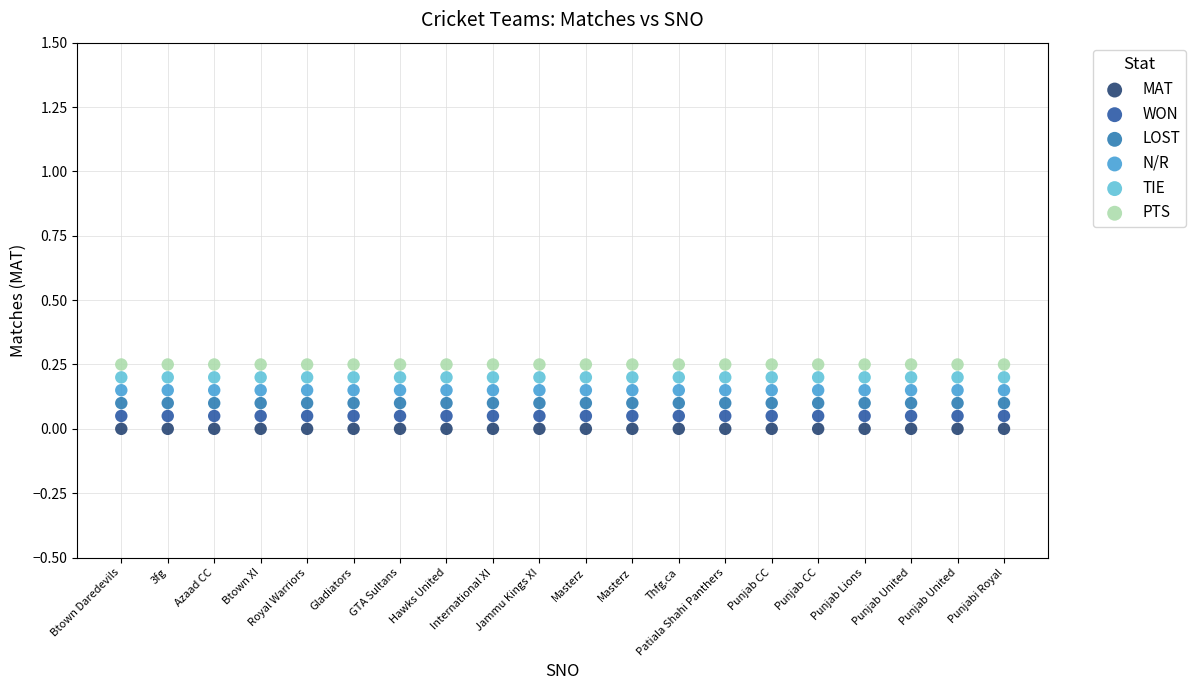

What are all the series names shown in the legend?

MAT, WON, LOST, N/R, TIE, PTS